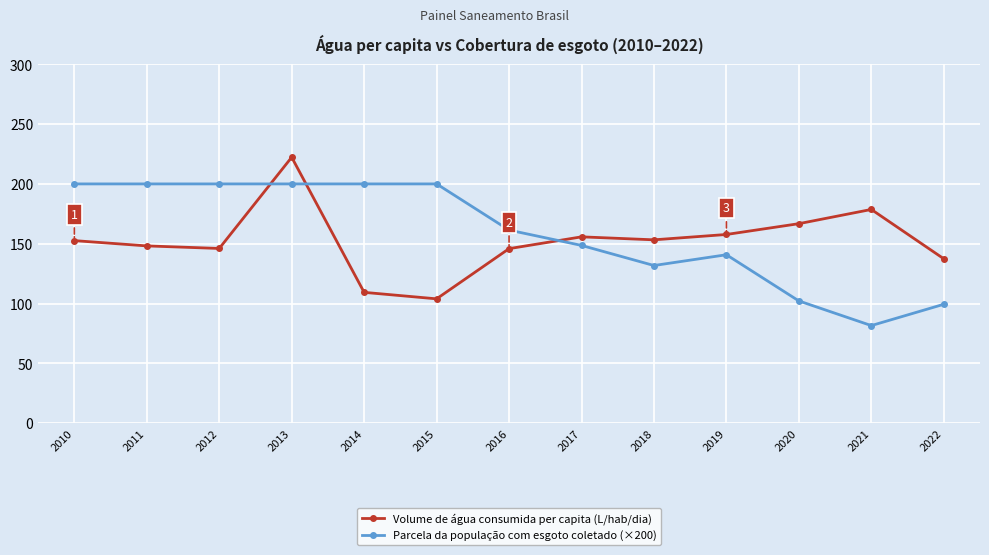

Is the value of Volume de água consumida per capita (L/hab/dia) at 2013 greater than the value of Parcela da população com esgoto coletado (×200) at 2014?

Yes